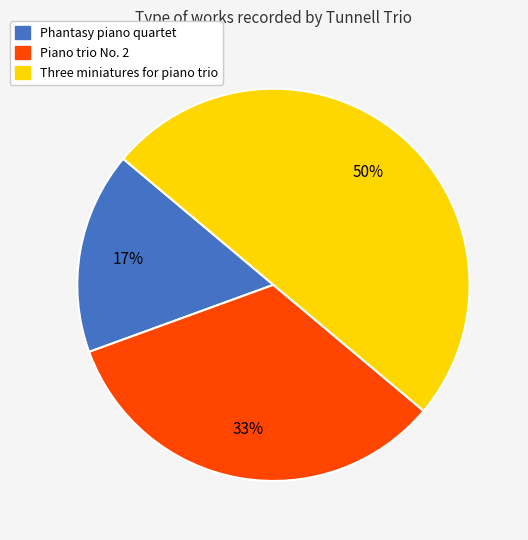

Rank the categories by value from lowest to highest.

Phantasy piano quartet, Piano trio No. 2, Three miniatures for piano trio